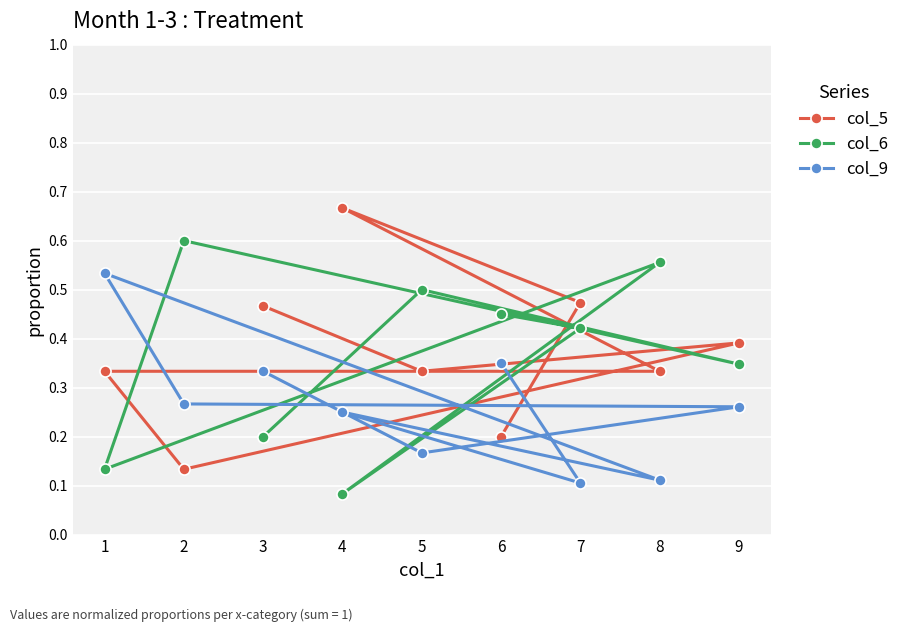

Where is col_6 nearest to the value 0?

4